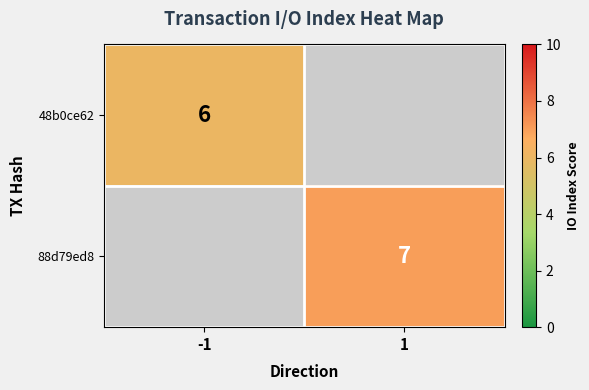

The value of 88d79ed8 at 1 is 4. True or false?

False